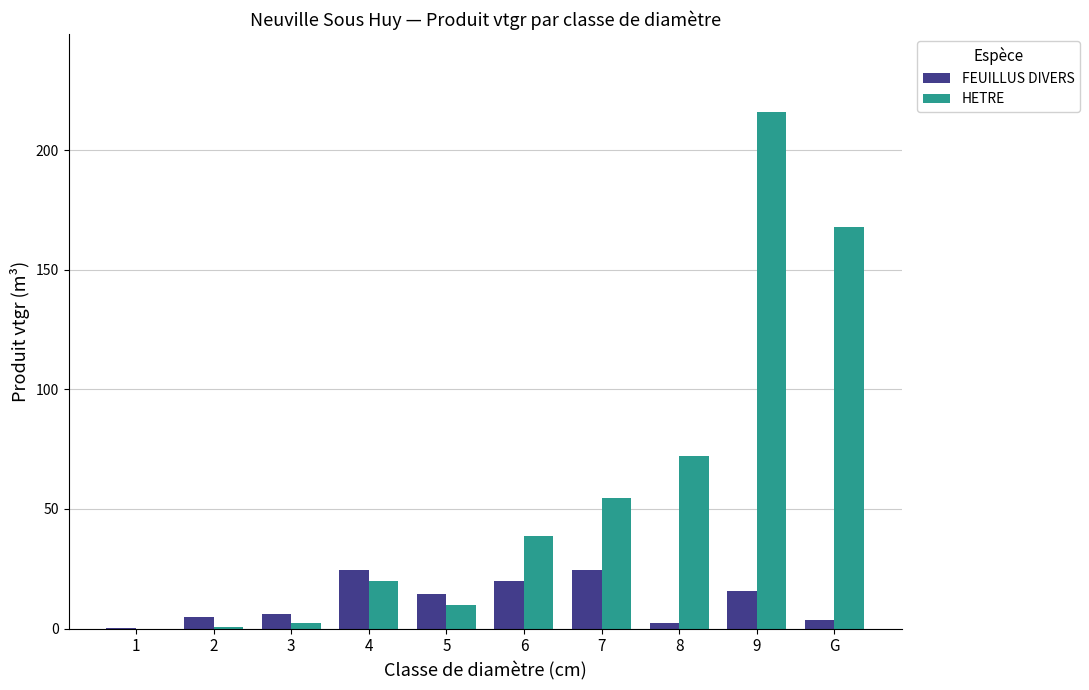

What are all the series names shown in the legend?

FEUILLUS DIVERS, HETRE